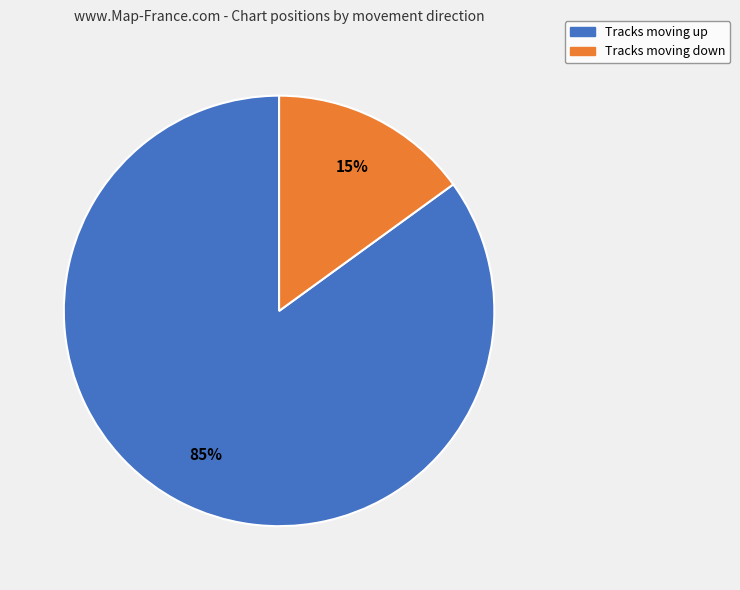

To the nearest percent, what is the difference between the largest and smallest slice percentages?

70%